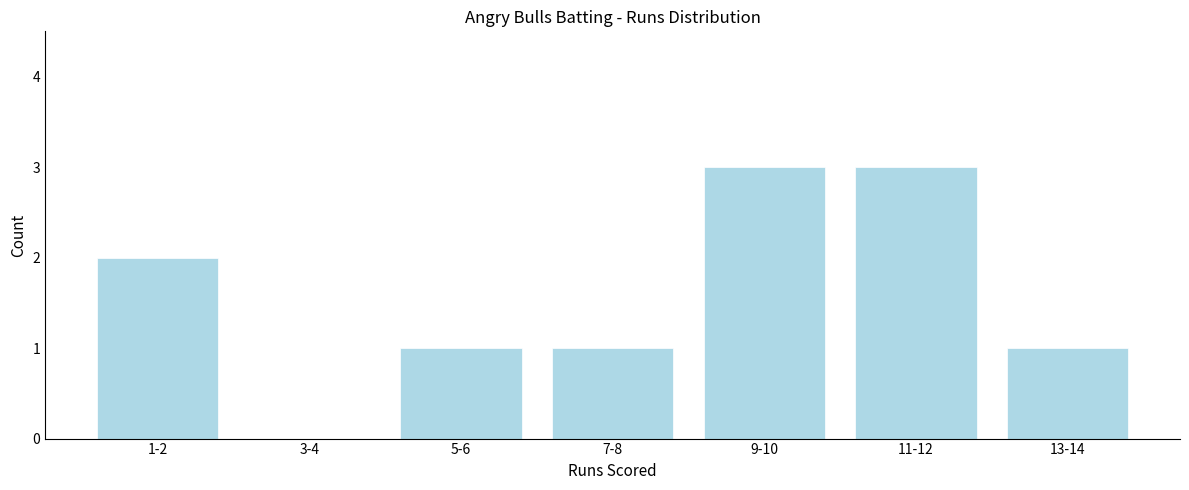

Reading left to right, list all the values displayed in this chart.

1-2=2	3-4=0	5-6=1	7-8=1	9-10=3	11-12=3	13-14=1